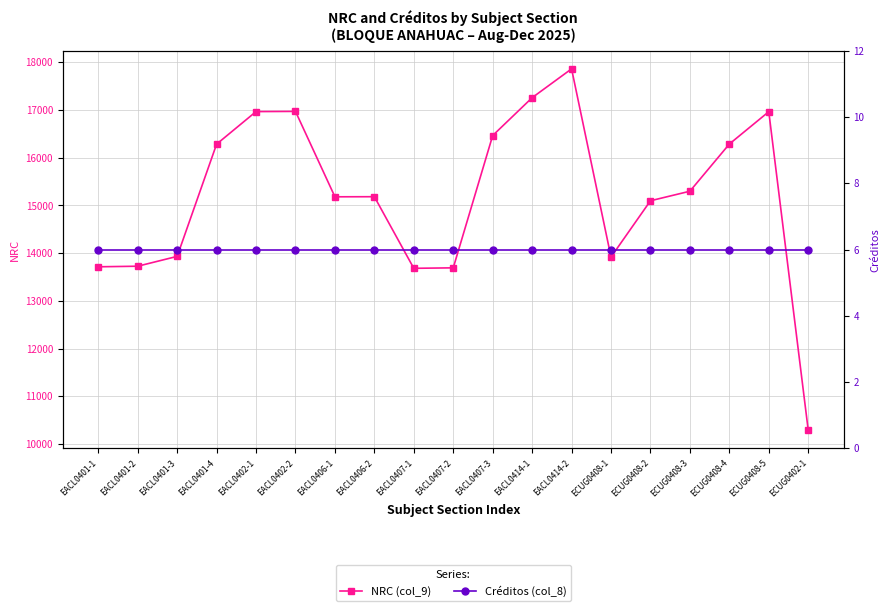

Which category has the highest value in the NRC (col_9) series?

EACL0414-2